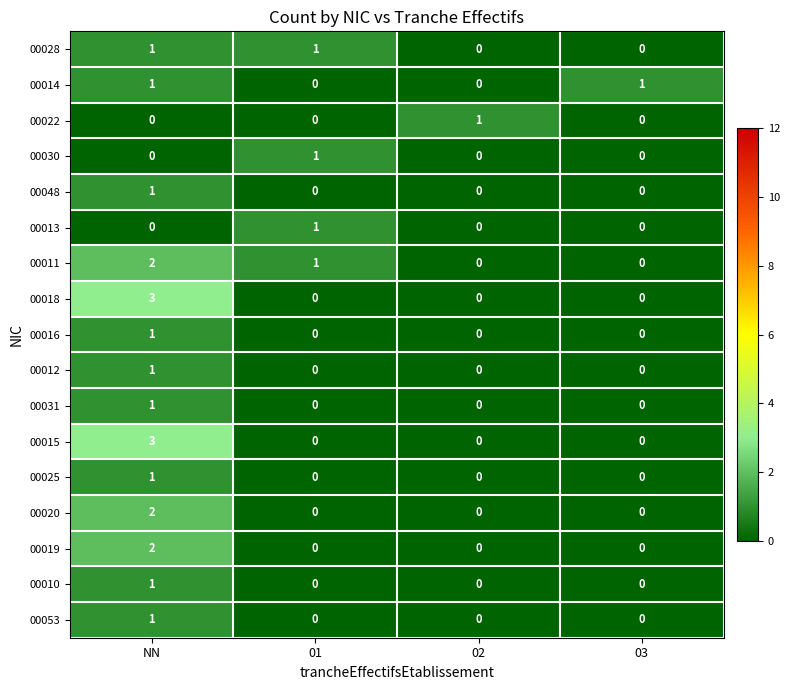

How many 00022 values are between 0 and 1?

4